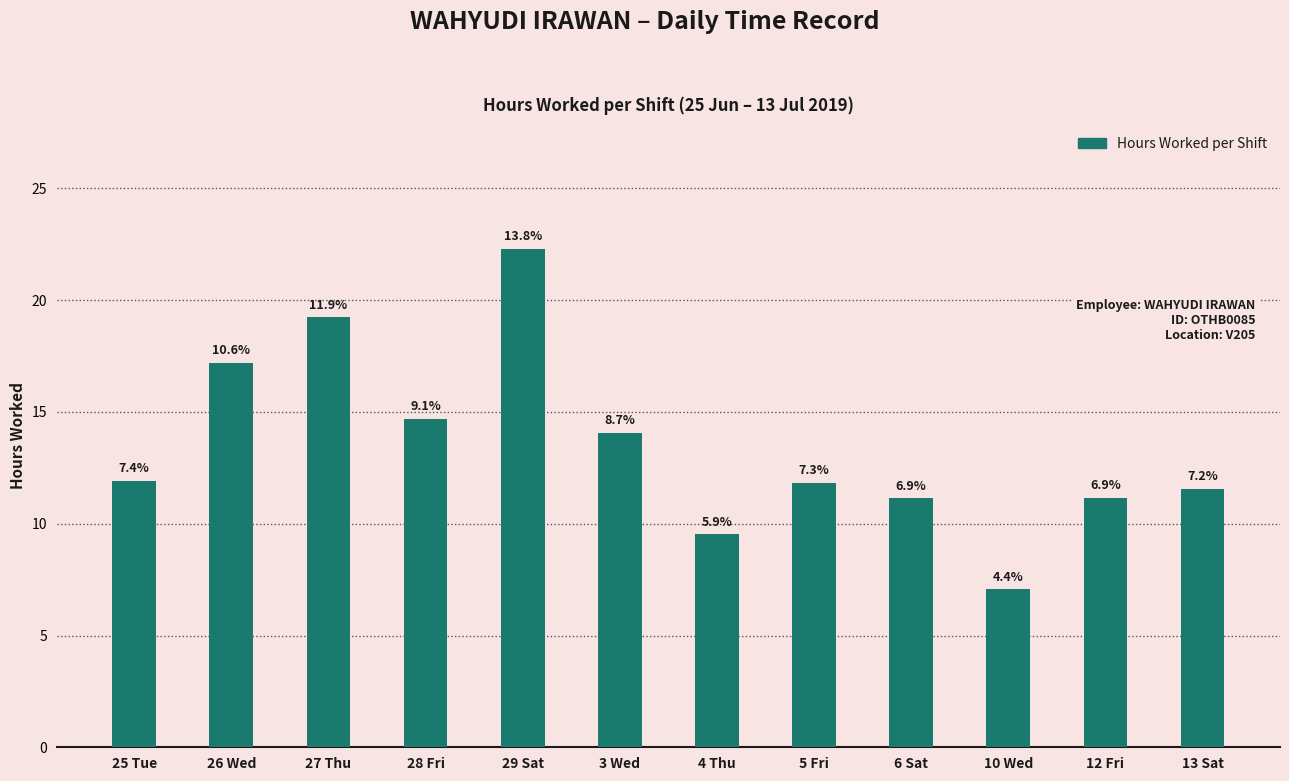

Are the bars grouped side by side (vs. stacked)?

No